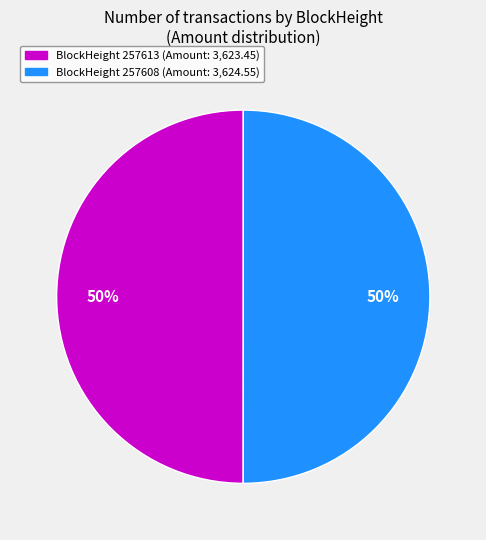

To the nearest percent, what is the average slice percentage?

50%